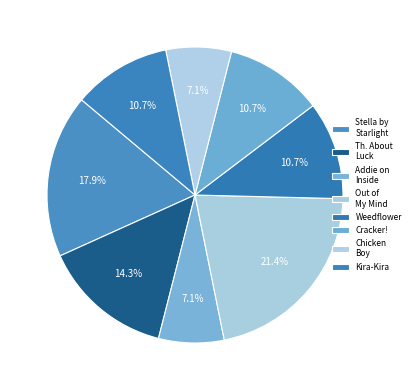

Which has a higher value, Stella by Starlight or Kira-Kira?

Stella by Starlight